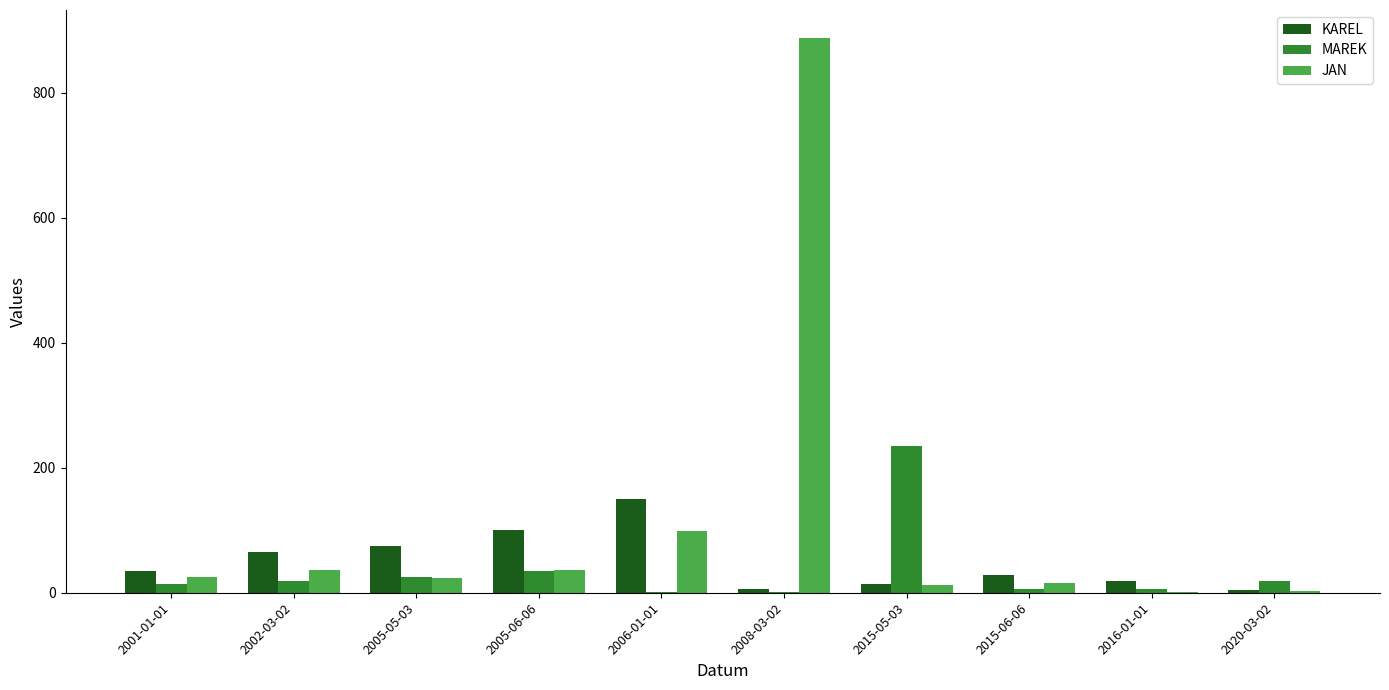

The value of MAREK at 2015-05-03 is 325. True or false?

False